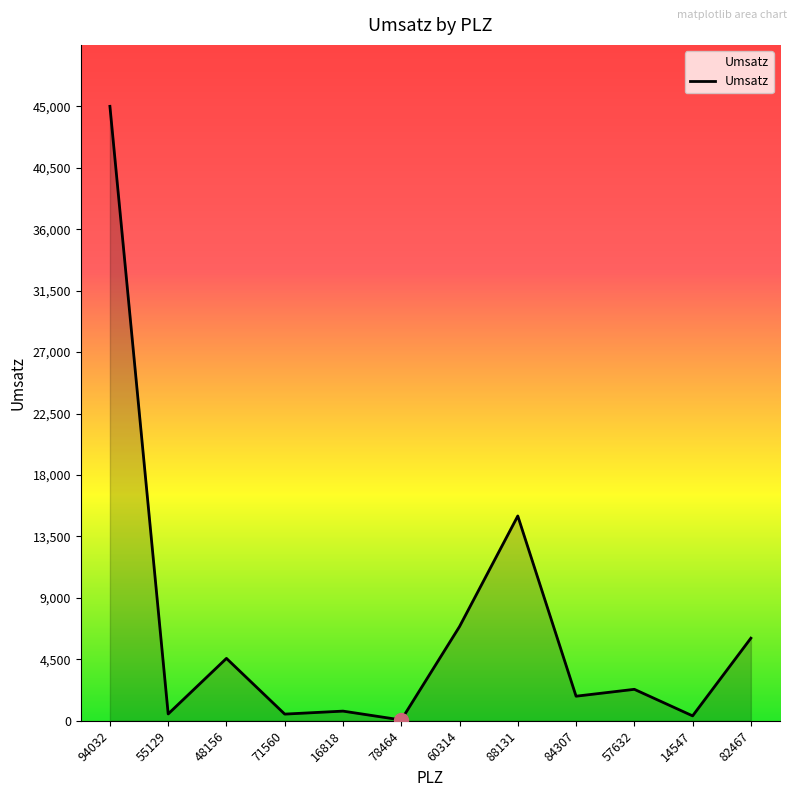

What is the change in value from 94032 to 60314?

-38100